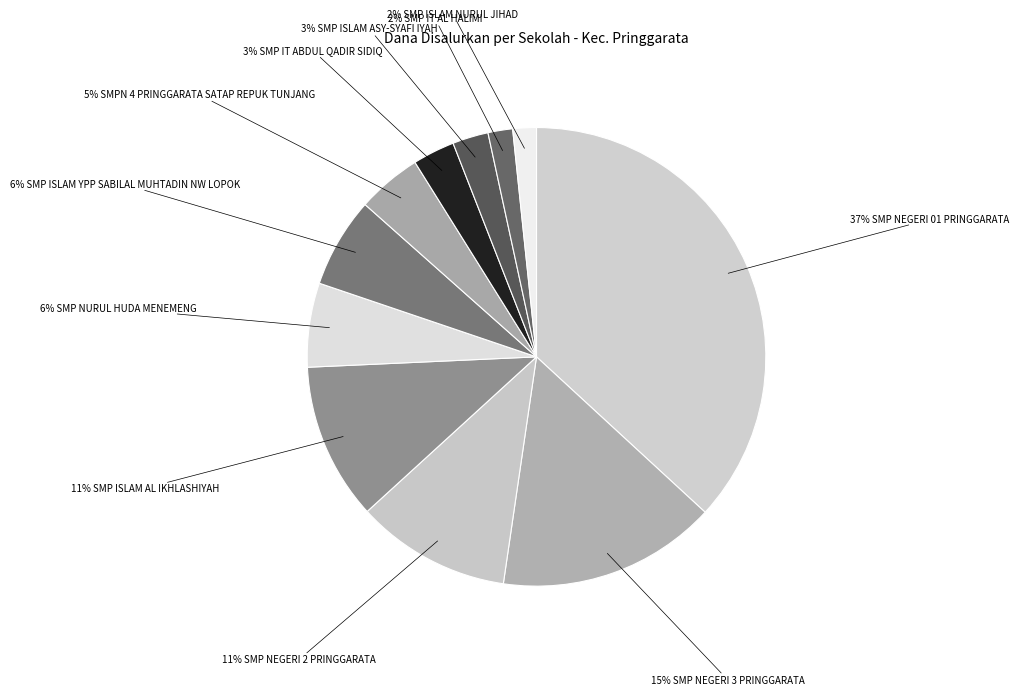

How many slices are in this pie chart?

11